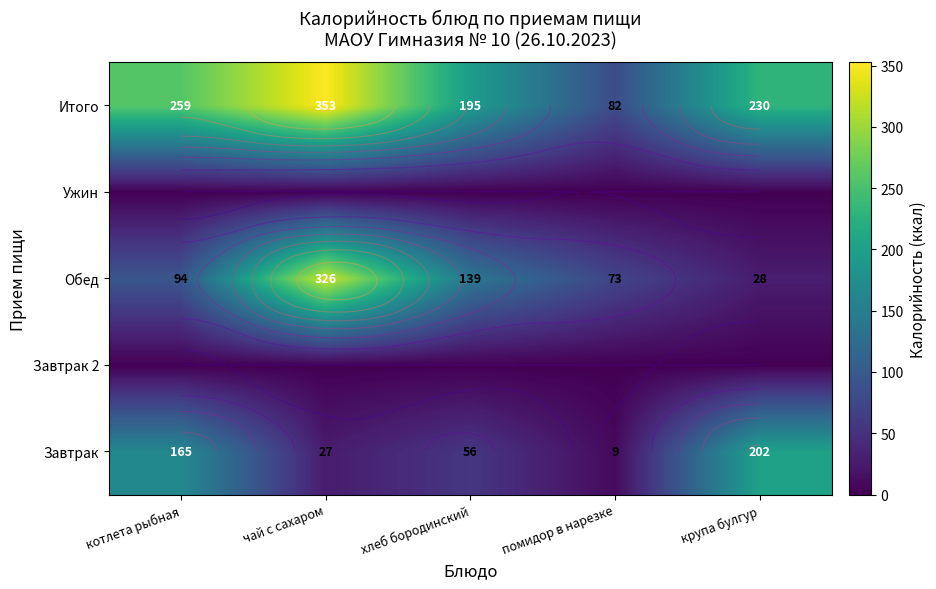

Which category has the lowest value across all series?

котлета рыбная